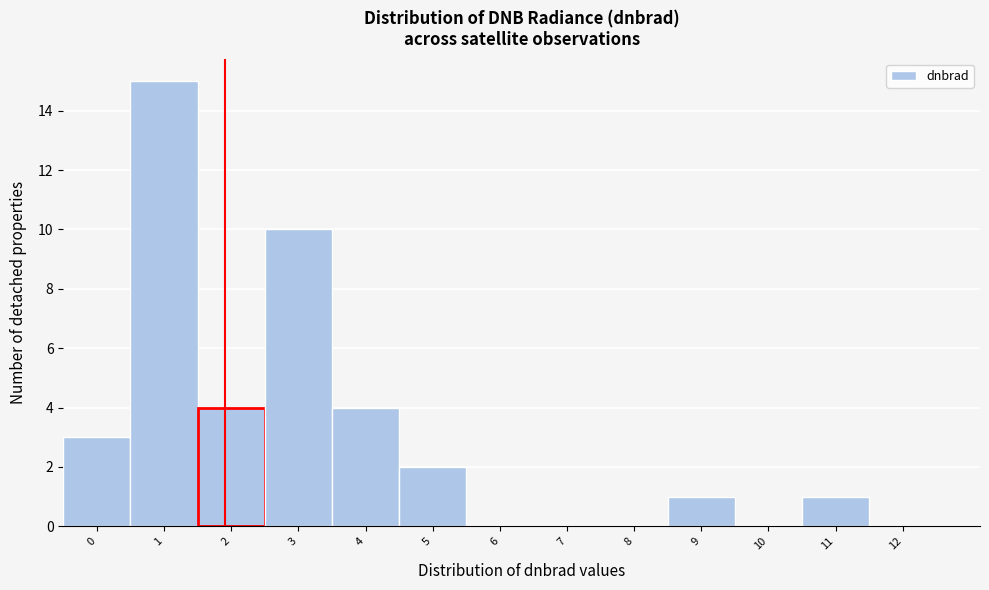

Reading right to left, what are all the values shown in this chart?

12=0	11=1	10=0	9=1	8=0	7=0	6=0	5=2	4=4	3=10	2=4	1=15	0=3